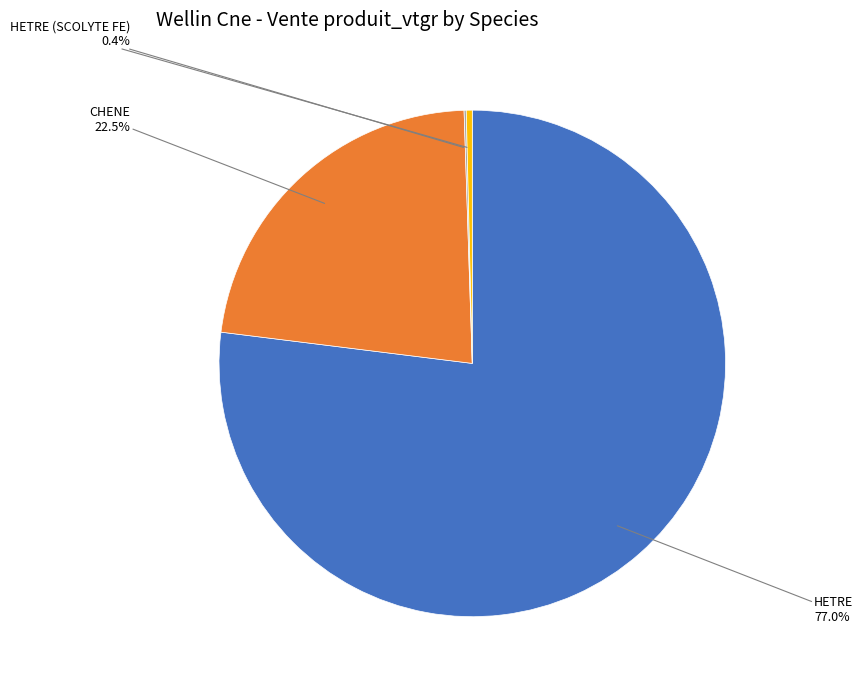

Is there a majority slice in this chart?

Yes